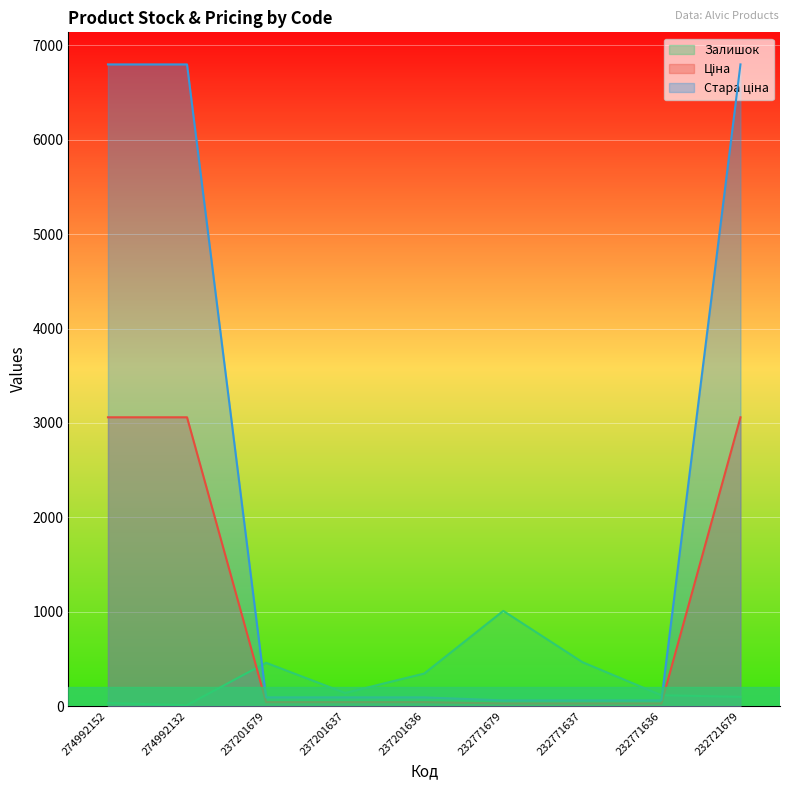

List the series in order of their overall mean, lowest first.

Залишок, Ціна, Стара ціна